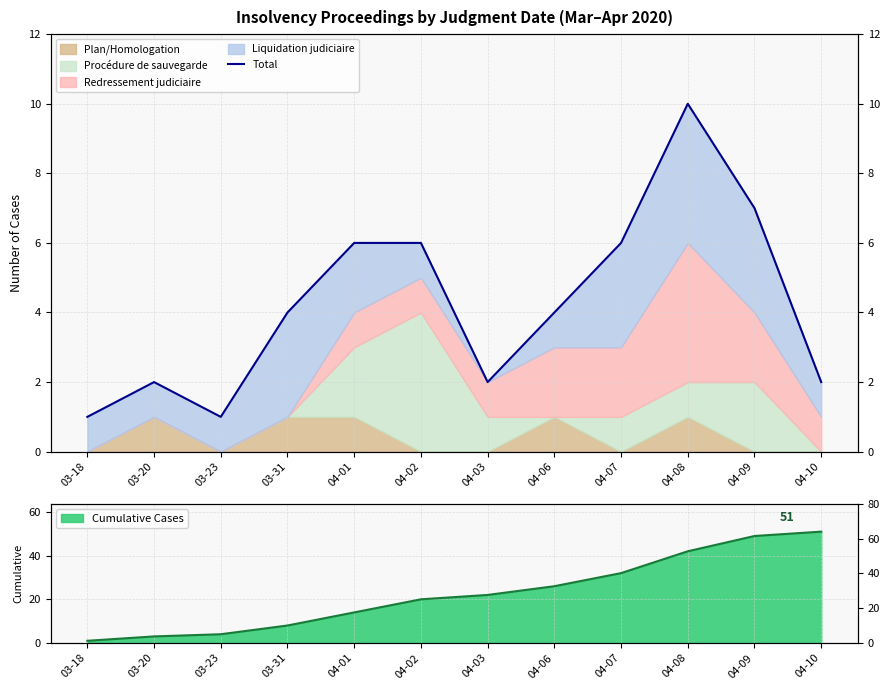

How many data points are less than 4?

5